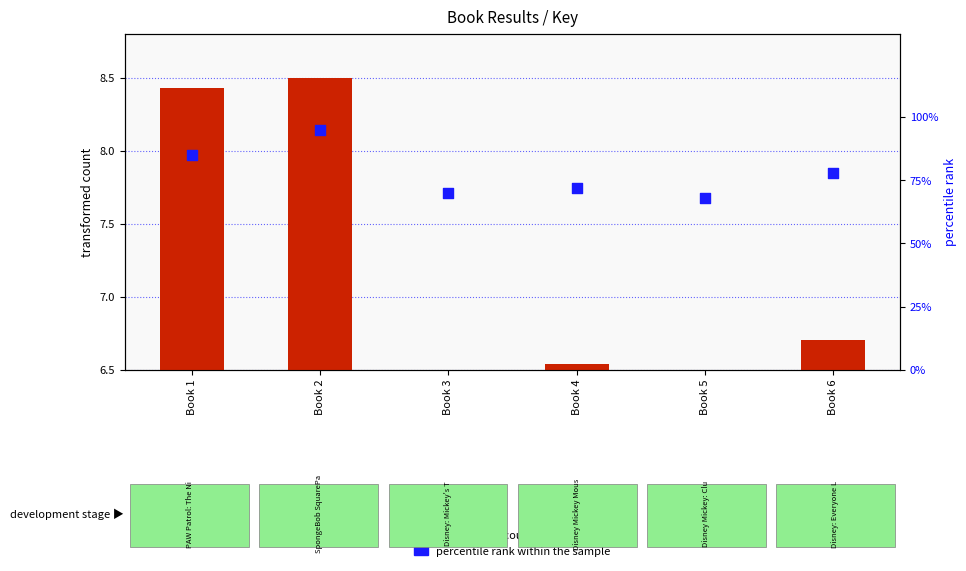

Which series has the largest Y range (max minus min)?

percentile rank within the sample